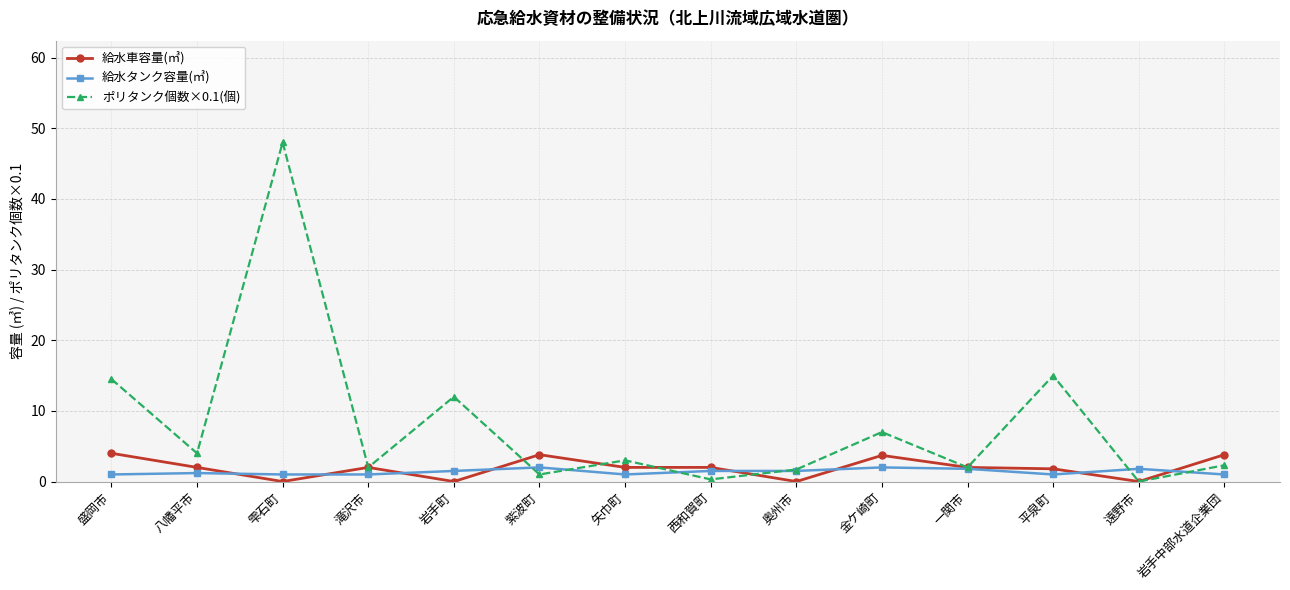

What is the value of the ポリタンク個数×0.1(個) point at the 4th from the left?

2.0